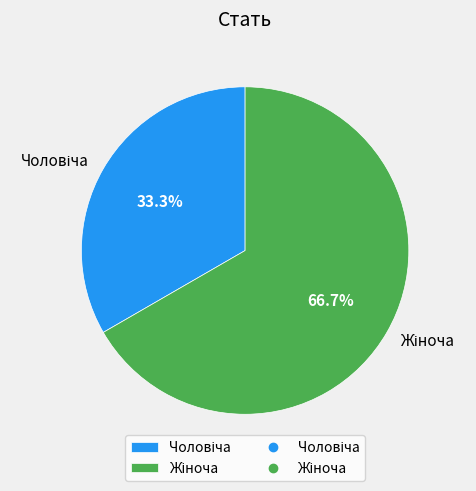

Does any single category account for the majority?

Yes